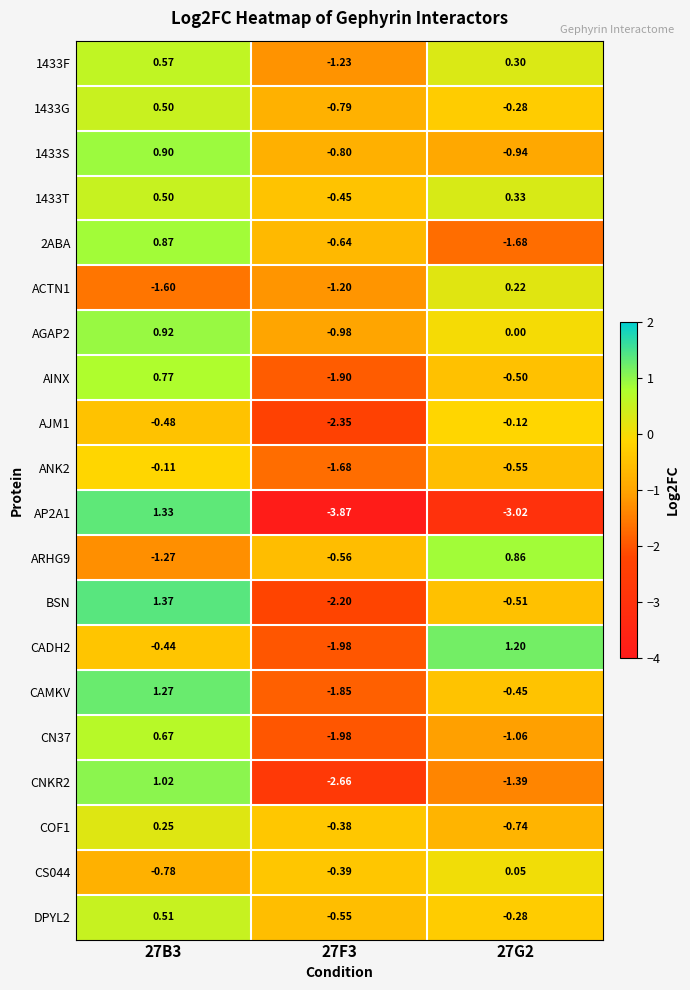

Is the value of AGAP2 at 27G2 greater than the value of AINX at 27F3?

Yes